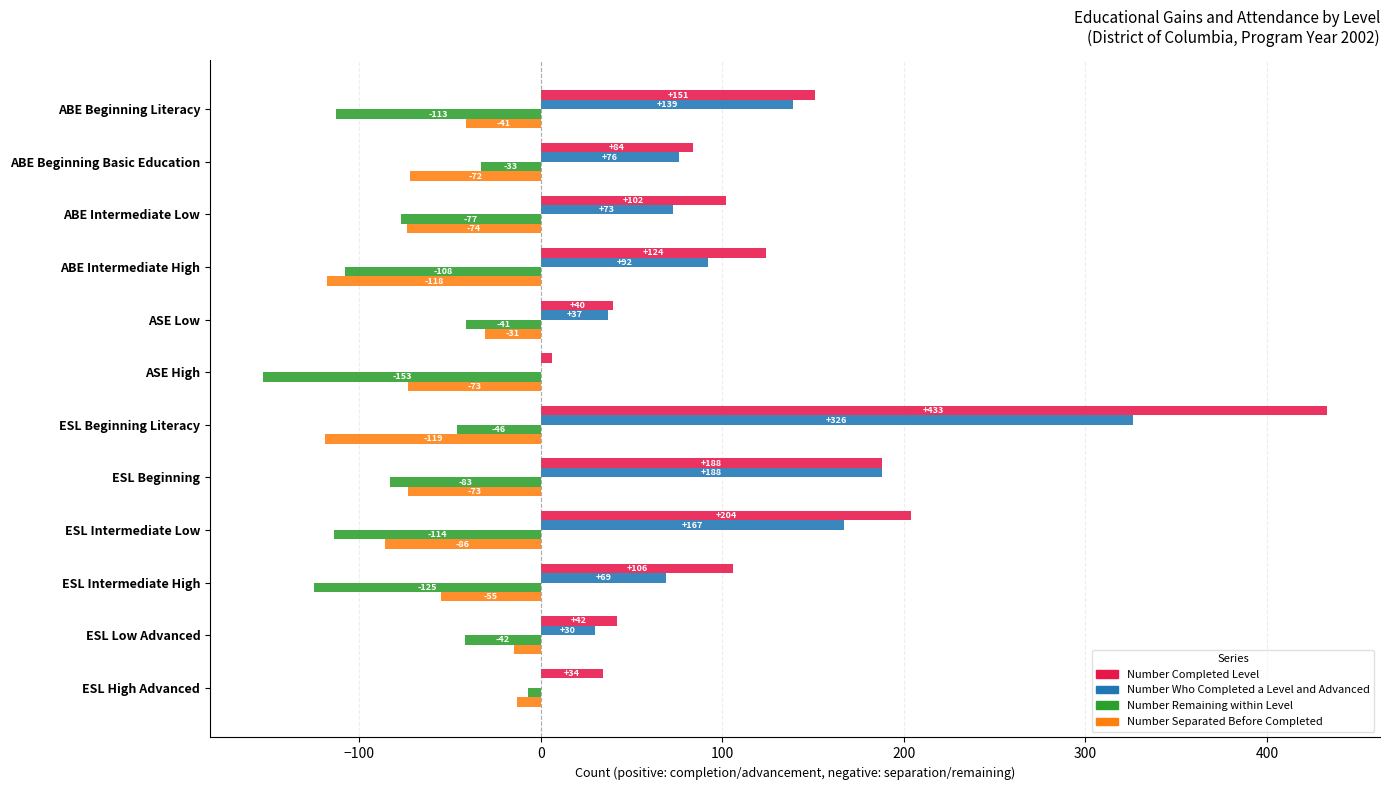

What is the sum of the Number Who Completed a Level and Advanced values at ESL Intermediate High and ESL Low Advanced?

99